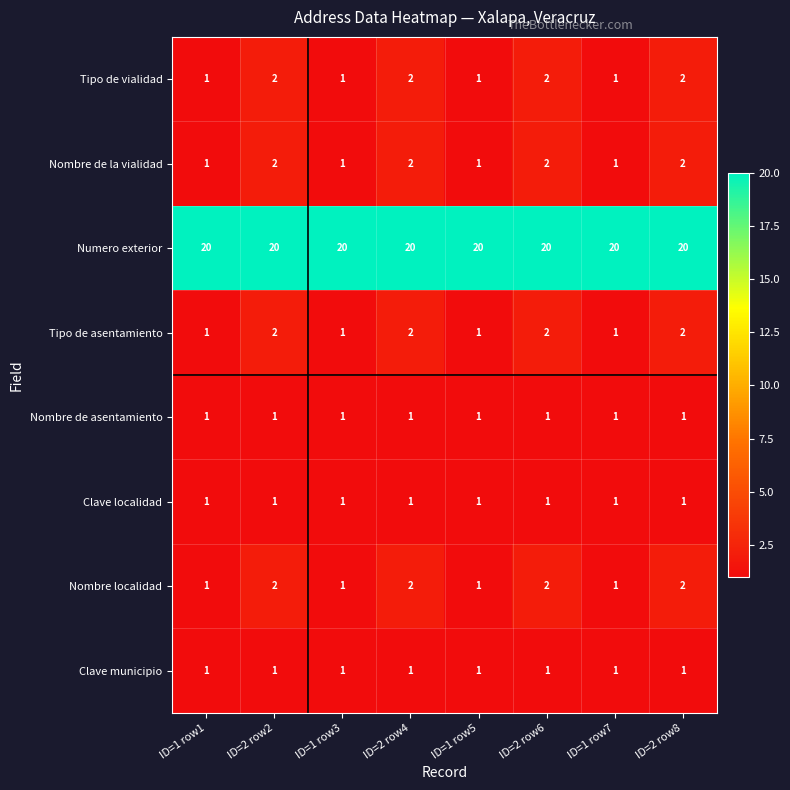

What is the maximum value shown in the chart?

20